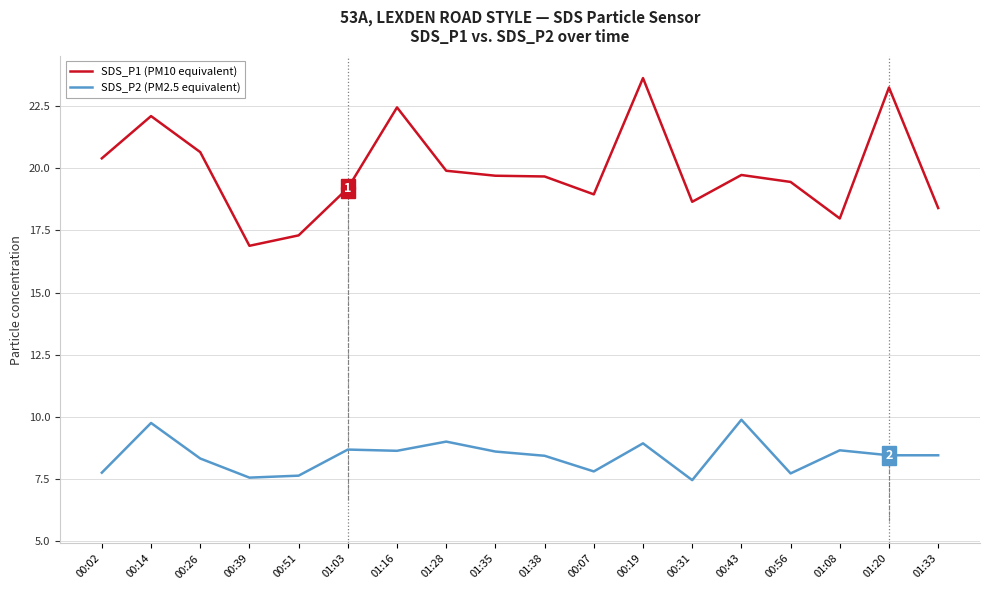

What is the difference between the second highest and second lowest values in the SDS_P2 (PM2.5 equivalent) series?

2.2